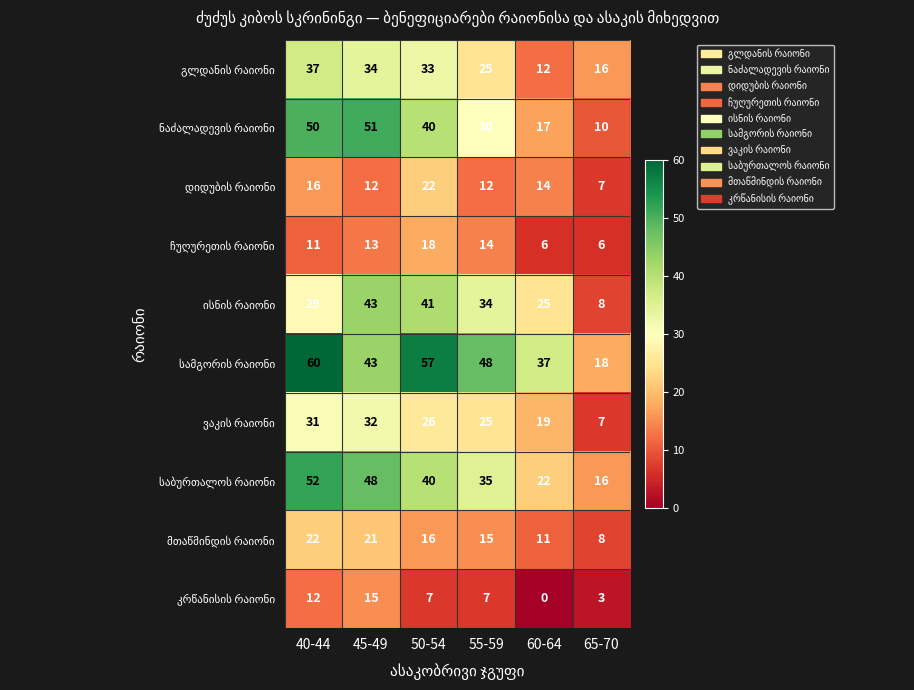

What is the total value across all series at 65-70?

99